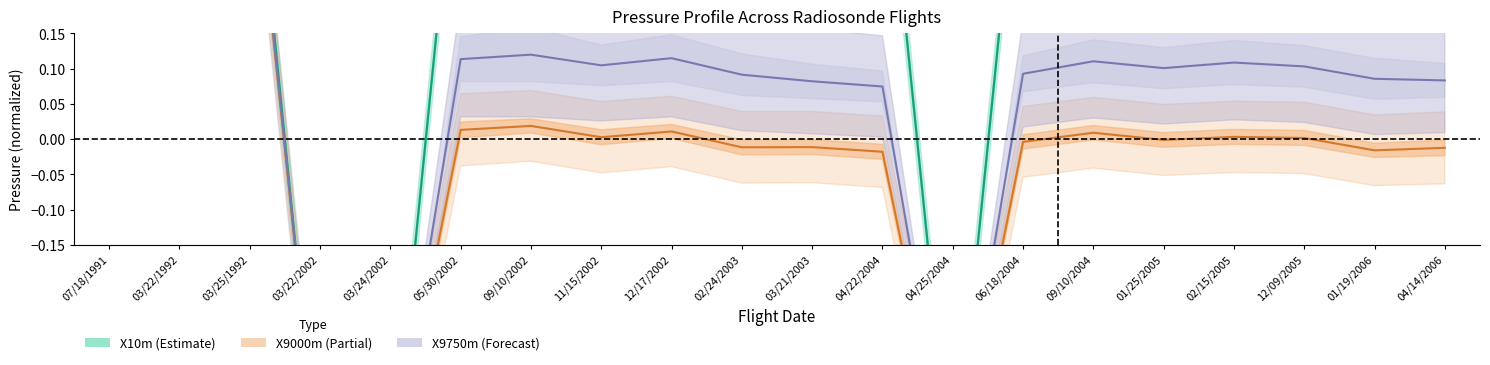

Is this an area chart (filled region under the line)?

No